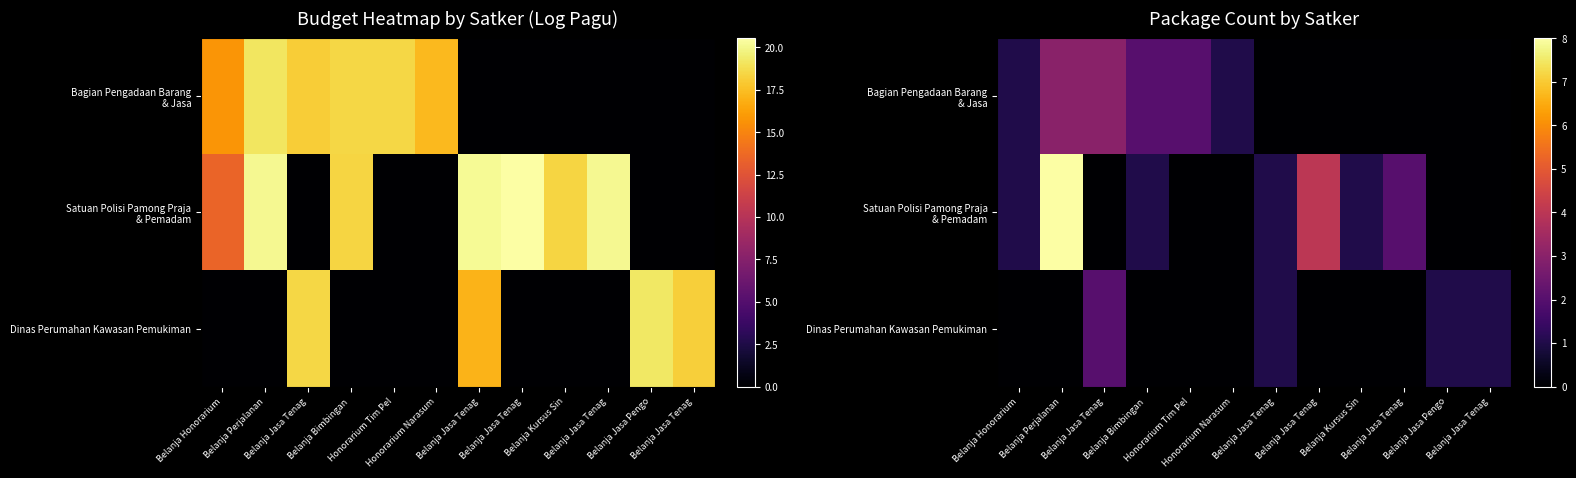

Rank the series by their average value, from highest to lowest.

Satuan Polisi Pamong Praja & Pemadam, Bagian Pengadaan Barang & Jasa, Dinas Perumahan Kawasan Pemukiman